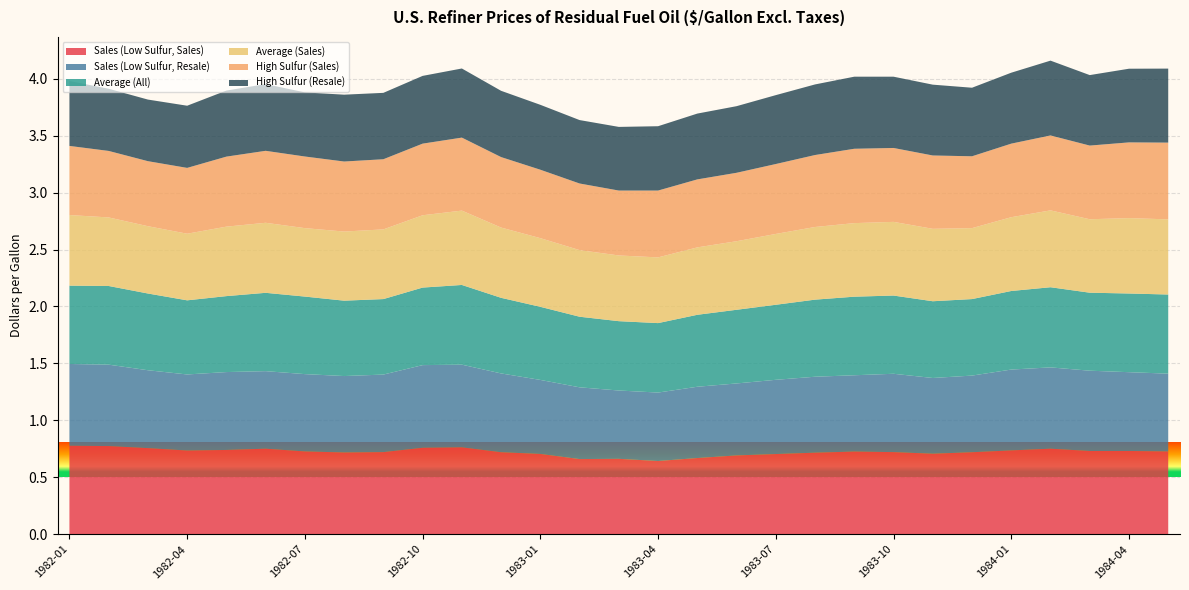

Reading left to right, extract all data points from this chart.

Sales (Low Sulfur, Sales): 1982-01=0.8	1982-02=0.8	1982-03=0.8	1982-04=0.7	1982-05=0.7	1982-06=0.8	1982-07=0.7	1982-08=0.7	1982-09=0.7	1982-10=0.8	1982-11=0.8	1982-12=0.7	1983-01=0.7	1983-02=0.7	1983-03=0.7	1983-04=0.6	1983-05=0.7	1983-06=0.7	1983-07=0.7	1983-08=0.7	1983-09=0.7	1983-10=0.7	1983-11=0.7	1983-12=0.7	1984-01=0.7	1984-02=0.8	1984-03=0.7	1984-04=0.7	1984-05=0.7
Sales (Low Sulfur, Resale): 1982-01=0.7	1982-02=0.7	1982-03=0.7	1982-04=0.7	1982-05=0.7	1982-06=0.7	1982-07=0.7	1982-08=0.7	1982-09=0.7	1982-10=0.7	1982-11=0.7	1982-12=0.7	1983-01=0.7	1983-02=0.6	1983-03=0.6	1983-04=0.6	1983-05=0.6	1983-06=0.6	1983-07=0.7	1983-08=0.7	1983-09=0.7	1983-10=0.7	1983-11=0.7	1983-12=0.7	1984-01=0.7	1984-02=0.7	1984-03=0.7	1984-04=0.7	1984-05=0.7
Average (All): 1982-01=0.7	1982-02=0.7	1982-03=0.7	1982-04=0.7	1982-05=0.7	1982-06=0.7	1982-07=0.7	1982-08=0.7	1982-09=0.7	1982-10=0.7	1982-11=0.7	1982-12=0.7	1983-01=0.6	1983-02=0.6	1983-03=0.6	1983-04=0.6	1983-05=0.6	1983-06=0.6	1983-07=0.7	1983-08=0.7	1983-09=0.7	1983-10=0.7	1983-11=0.7	1983-12=0.7	1984-01=0.7	1984-02=0.7	1984-03=0.7	1984-04=0.7	1984-05=0.7
Average (Sales): 1982-01=0.6	1982-02=0.6	1982-03=0.6	1982-04=0.6	1982-05=0.6	1982-06=0.6	1982-07=0.6	1982-08=0.6	1982-09=0.6	1982-10=0.6	1982-11=0.7	1982-12=0.6	1983-01=0.6	1983-02=0.6	1983-03=0.6	1983-04=0.6	1983-05=0.6	1983-06=0.6	1983-07=0.6	1983-08=0.6	1983-09=0.6	1983-10=0.6	1983-11=0.6	1983-12=0.6	1984-01=0.6	1984-02=0.7	1984-03=0.6	1984-04=0.7	1984-05=0.7
High Sulfur (Sales): 1982-01=0.6	1982-02=0.6	1982-03=0.6	1982-04=0.6	1982-05=0.6	1982-06=0.6	1982-07=0.6	1982-08=0.6	1982-09=0.6	1982-10=0.6	1982-11=0.6	1982-12=0.6	1983-01=0.6	1983-02=0.6	1983-03=0.6	1983-04=0.6	1983-05=0.6	1983-06=0.6	1983-07=0.6	1983-08=0.6	1983-09=0.7	1983-10=0.6	1983-11=0.6	1983-12=0.6	1984-01=0.6	1984-02=0.7	1984-03=0.6	1984-04=0.7	1984-05=0.7
High Sulfur (Resale): 1982-01=0.6	1982-02=0.5	1982-03=0.5	1982-04=0.5	1982-05=0.6	1982-06=0.6	1982-07=0.6	1982-08=0.6	1982-09=0.6	1982-10=0.6	1982-11=0.6	1982-12=0.6	1983-01=0.6	1983-02=0.6	1983-03=0.6	1983-04=0.6	1983-05=0.6	1983-06=0.6	1983-07=0.6	1983-08=0.6	1983-09=0.6	1983-10=0.6	1983-11=0.6	1983-12=0.6	1984-01=0.6	1984-02=0.7	1984-03=0.6	1984-04=0.6	1984-05=0.7